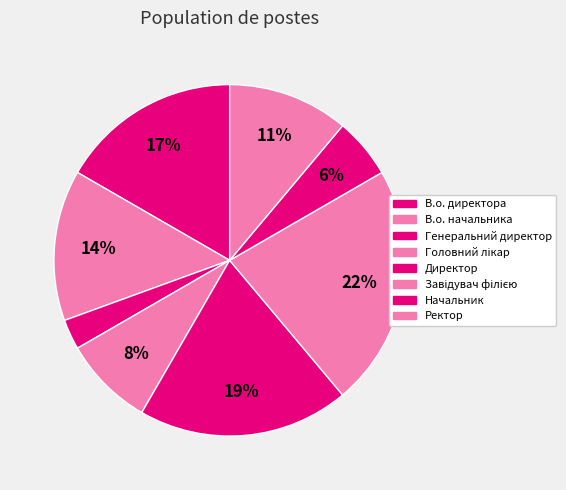

How many segments does this pie chart have?

8